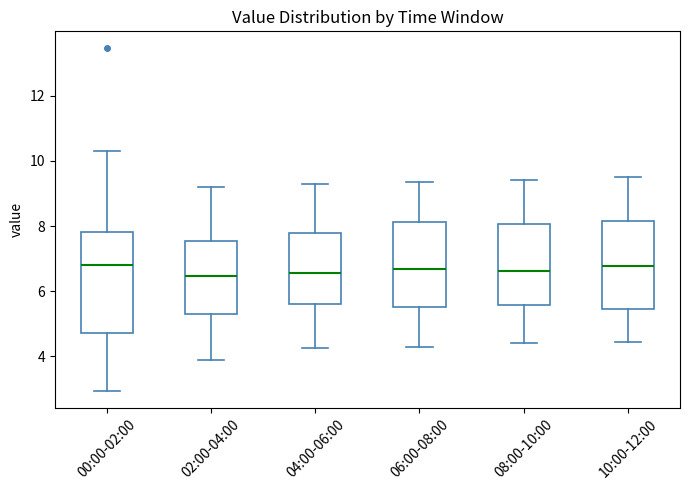

Where is the lower edge of the box for 08:00-10:00 on the y-axis? The values are not printed on the chart, so give them approximately, as read against the axis.

5.6